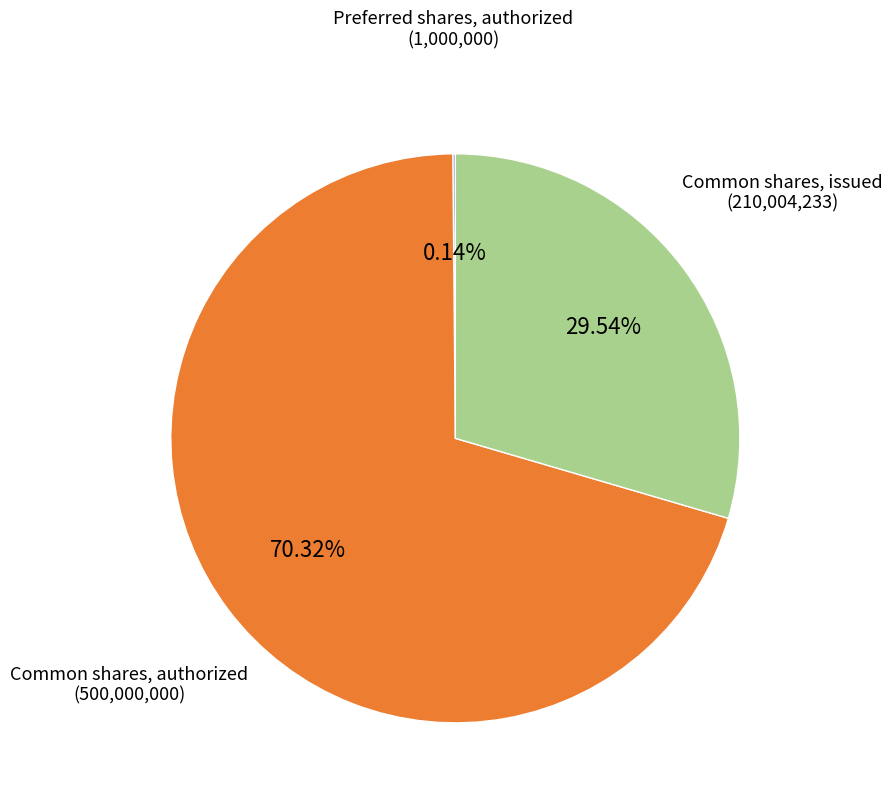

Is there any slice that represents more than half of the pie?

Yes